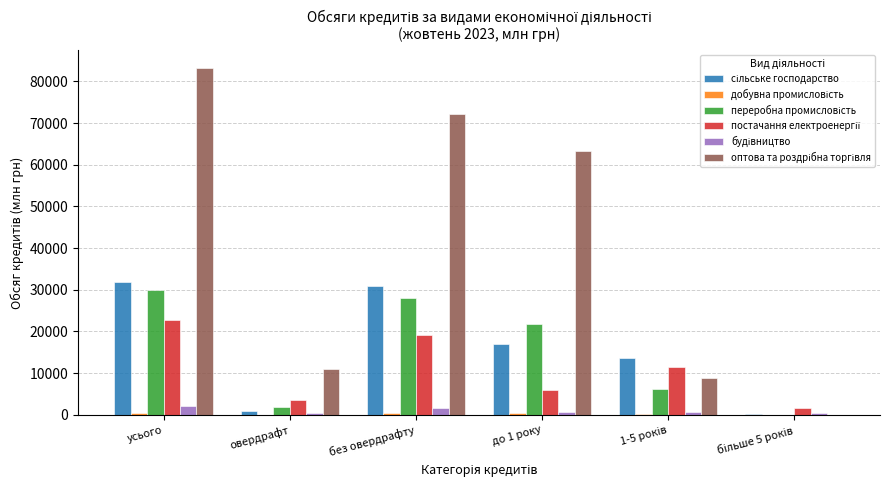

At which category does the chart reach its peak across all series?

усього